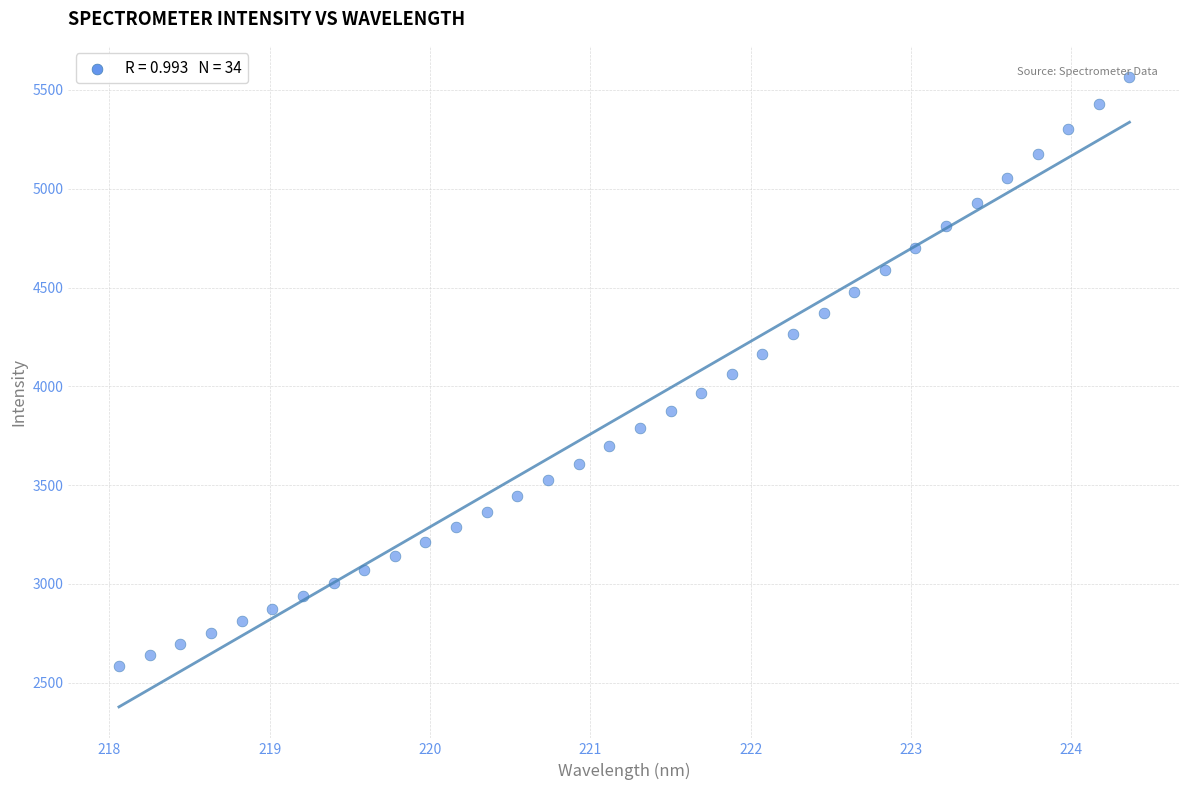

What is the range of Y values (max minus min)?

2977.1